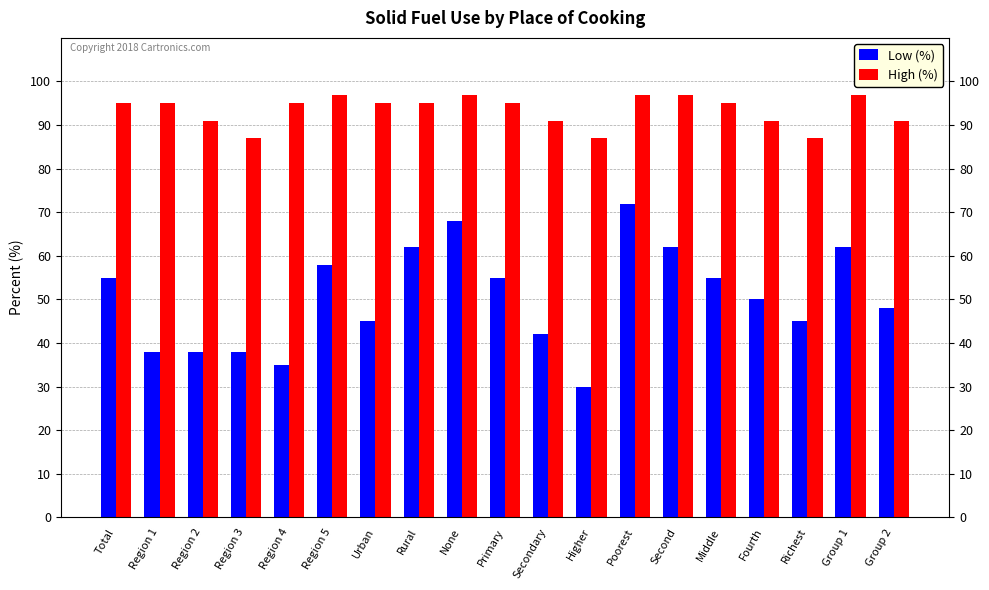

Read the Low (%) value at Rural, to the nearest 10.

60